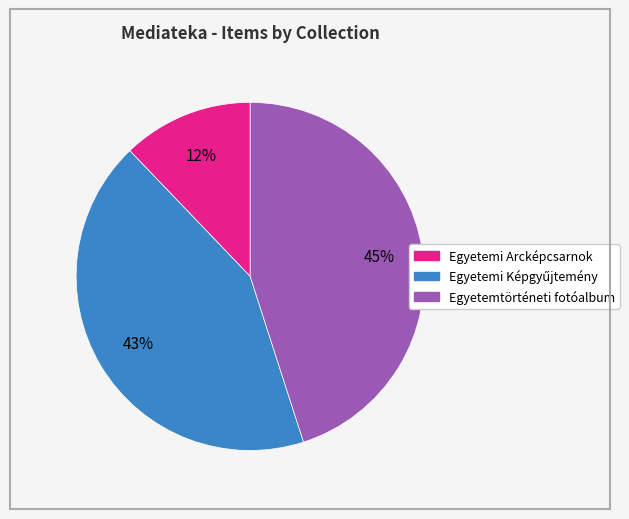

To the nearest percent, what is the difference between the largest and smallest slice percentages?

33%